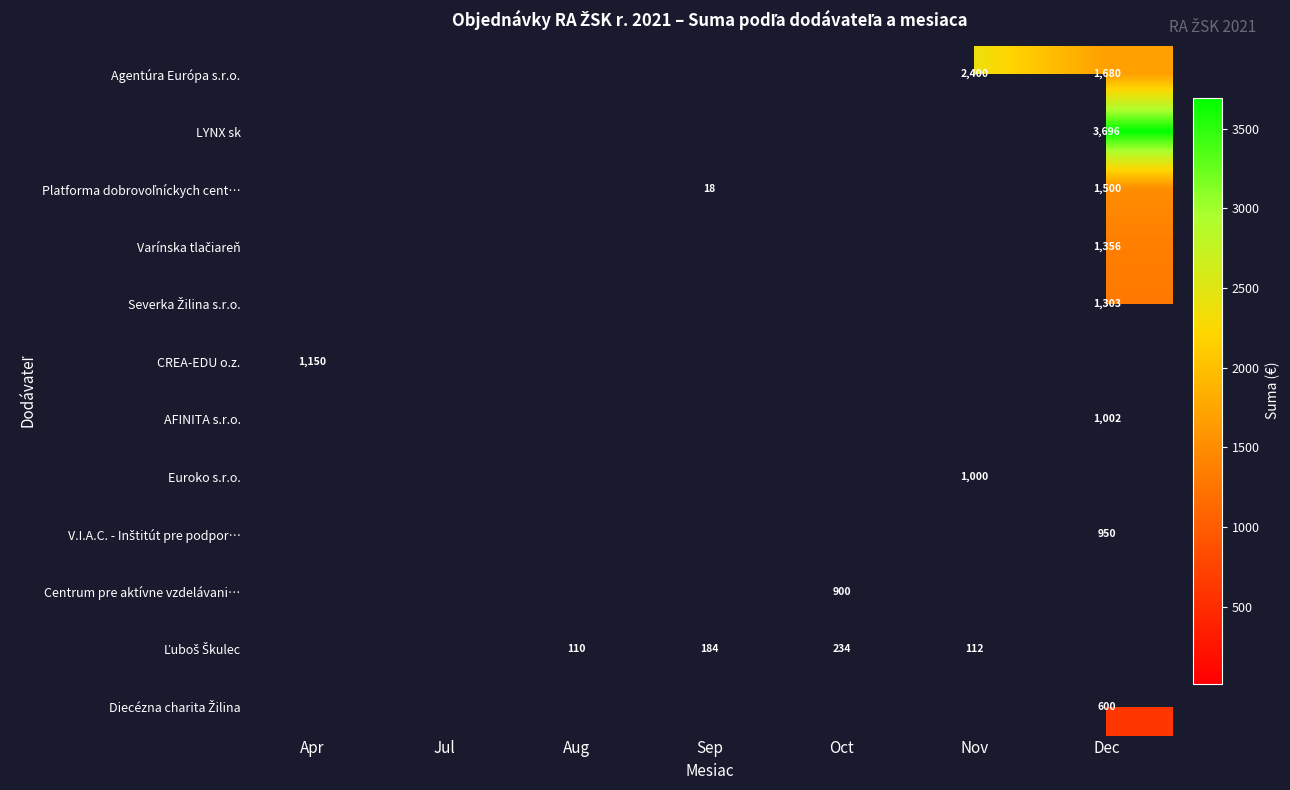

Between Dec and Jul, which is larger?

Dec